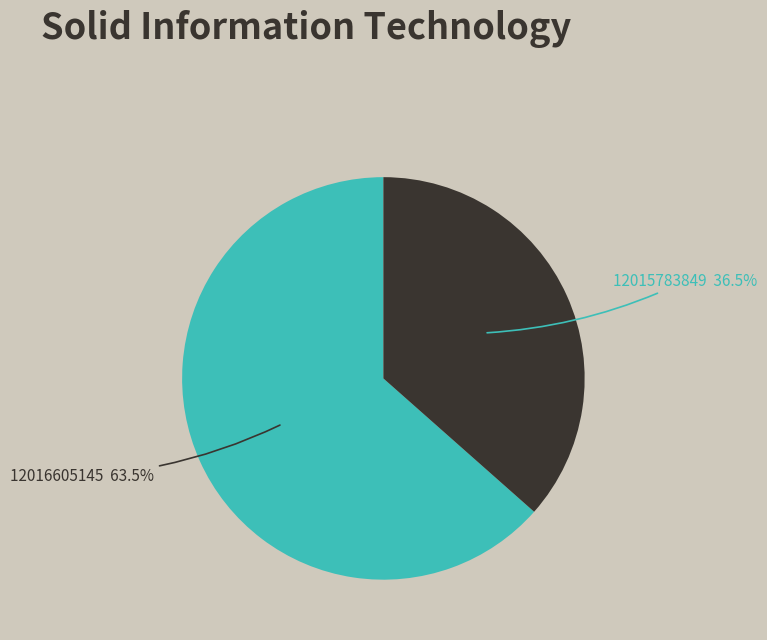

To the nearest percent, what is the average slice percentage?

50%